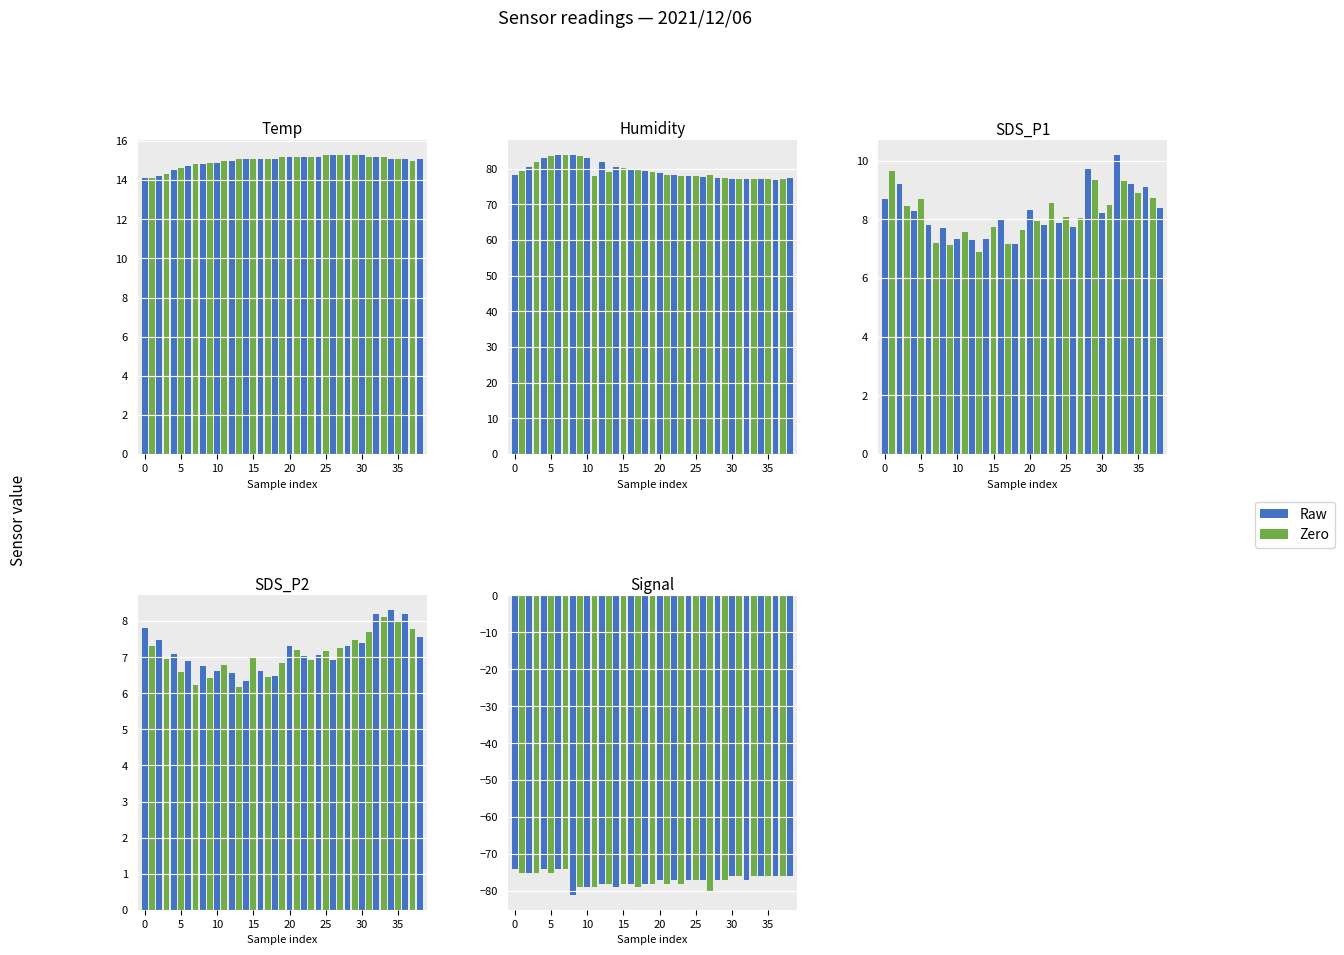

Which series has the largest total across all categories?

Zero